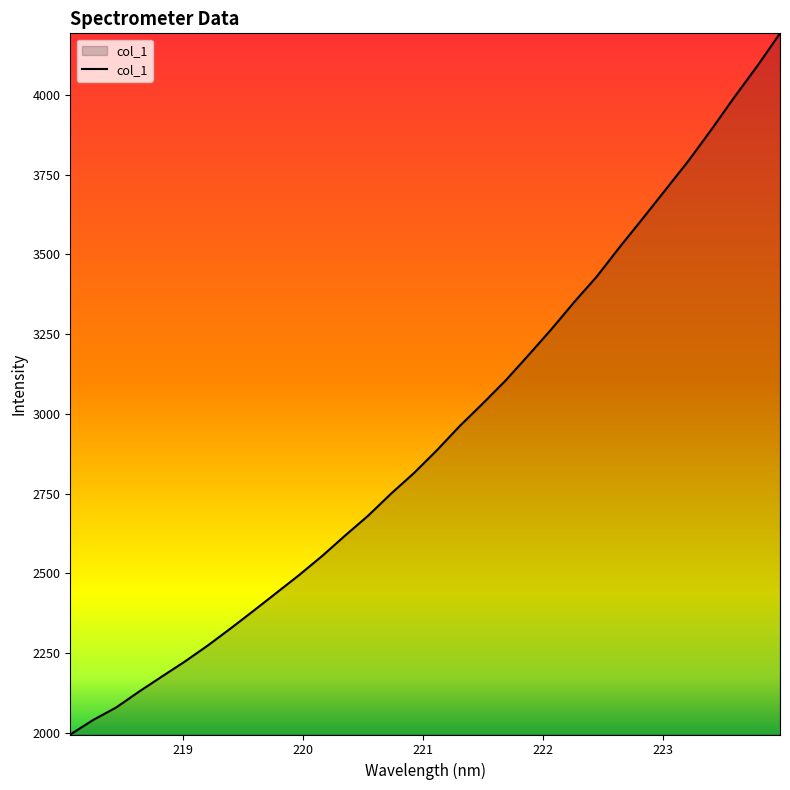

What is the difference between the maximum and minimum values?

2198.2